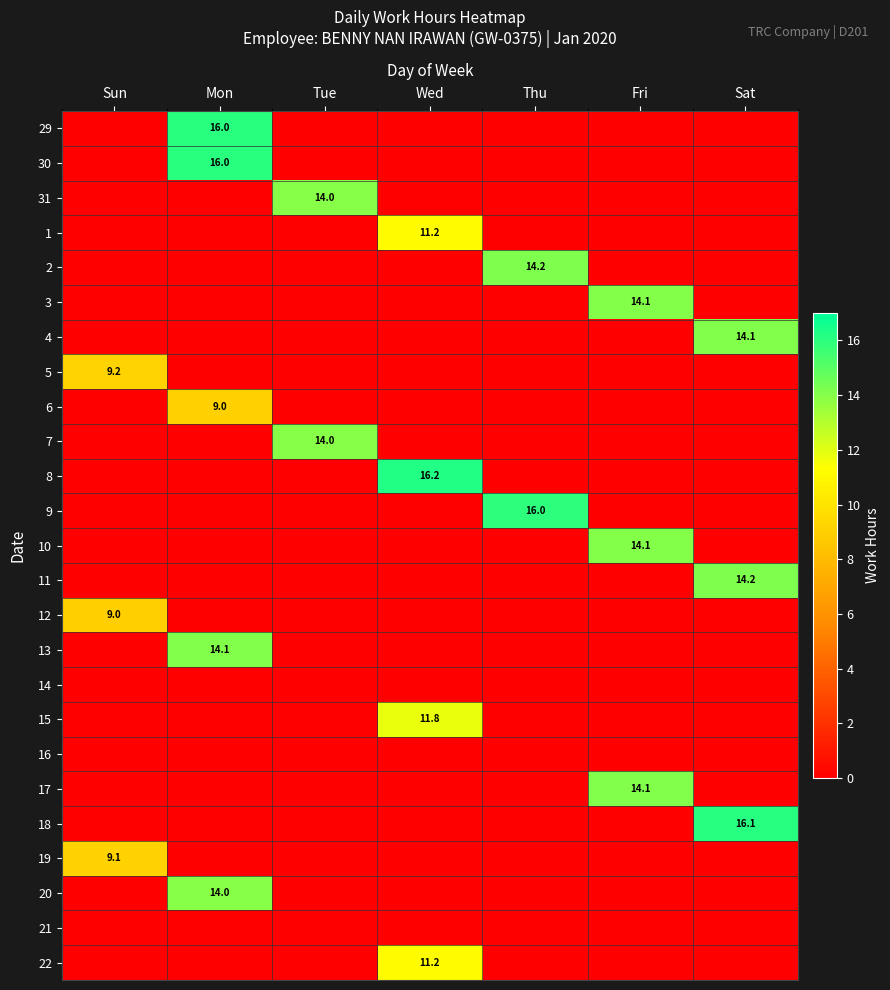

Is the value of 7 at Tue greater than the value of 18 at Sat?

No